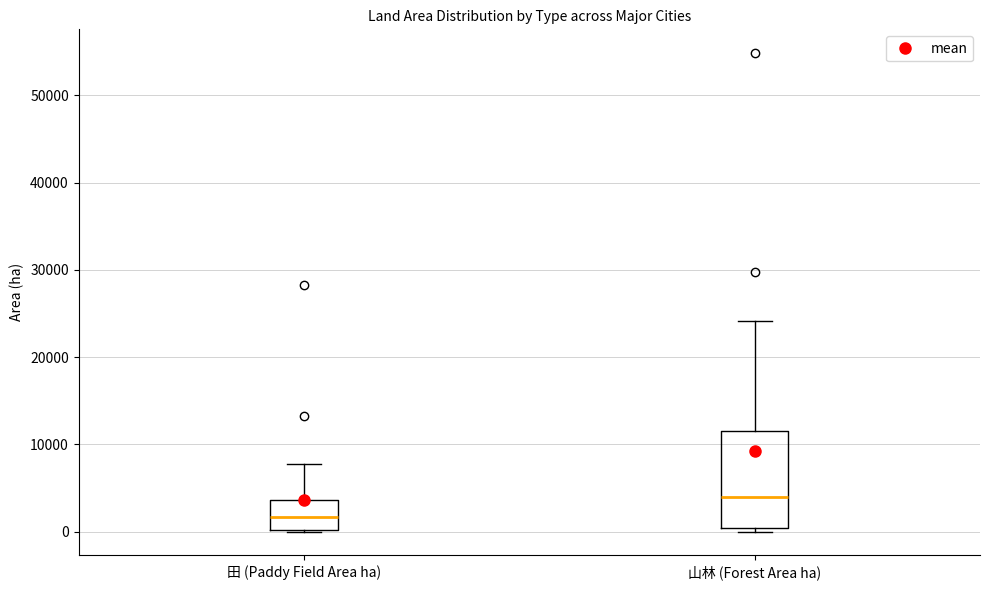

Reading left to right, read every box against the y-axis: the position of its median line, the range the box covers, and the ends of its whiskers. The values are not printed on the chart, so give them approximately, as read against the axis.

田 (Paddy Field Area ha): median 2000, box 0 to 4000, whiskers 0 to 8000
山林 (Forest Area ha): median 4000, box 0 to 12000, whiskers 0 (just below the box's lower edge) to 24000